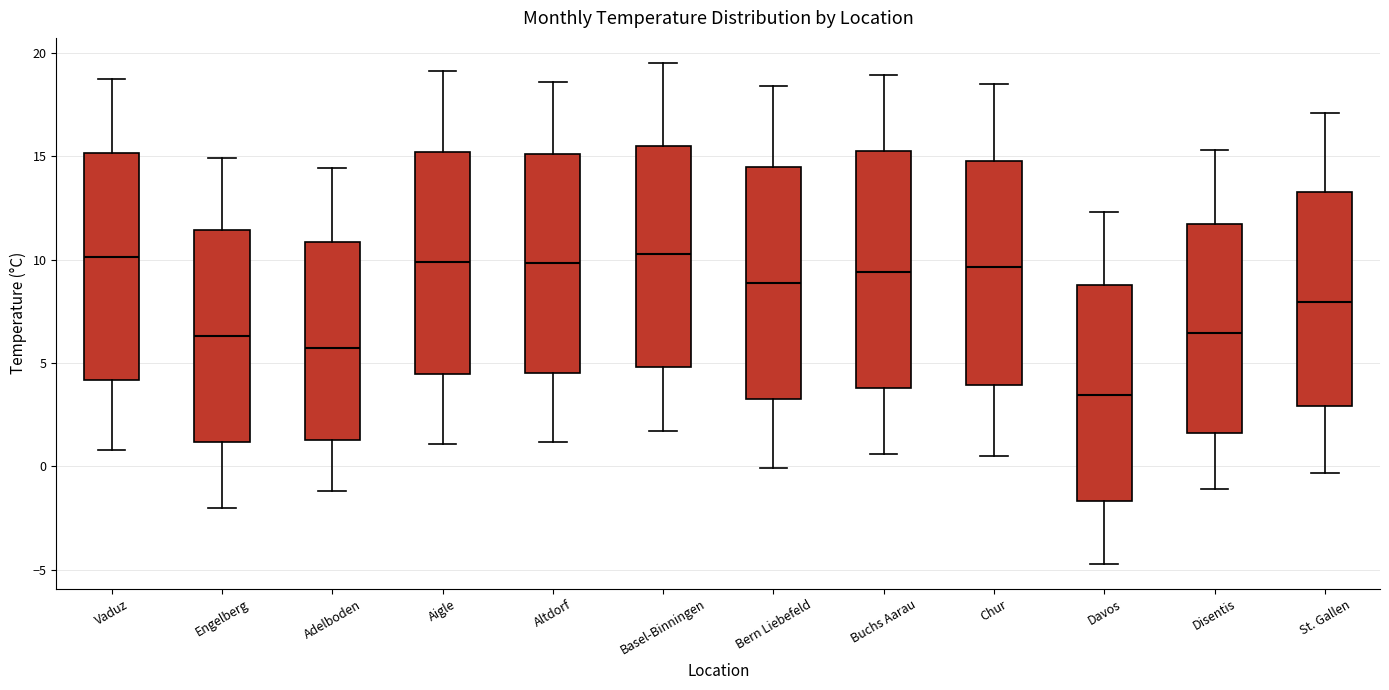

Reading left to right, read every box against the y-axis: the position of its median line, the range the box covers, and the ends of its whiskers. The values are not printed on the chart, so give them approximately, as read against the axis.

Vaduz: median 10.0, box 4.0 to 15.0, whiskers 1.0 to 18.5
Engelberg: median 6.5, box 1.0 to 11.5, whiskers -2.0 to 15.0
Adelboden: median 5.5, box 1.5 to 11.0, whiskers -1.0 to 14.5
Aigle: median 10.0, box 4.5 to 15.0, whiskers 1.0 to 19.0
Altdorf: median 10.0, box 4.5 to 15.0, whiskers 1.0 to 18.5
Basel-Binningen: median 10.5, box 5.0 to 15.5, whiskers 1.5 to 19.5
Bern Liebefeld: median 9.0, box 3.5 to 14.5, whiskers 0.0 to 18.5
Buchs Aarau: median 9.5, box 4.0 to 15.0, whiskers 0.5 to 19.0
Chur: median 9.5, box 4.0 to 15.0, whiskers 0.5 to 18.5
Davos: median 3.5, box -1.5 to 9.0, whiskers -4.5 to 12.5
Disentis: median 6.5, box 1.5 to 11.5, whiskers -1.0 to 15.5
St. Gallen: median 8.0, box 3.0 to 13.5, whiskers -0.5 to 17.0